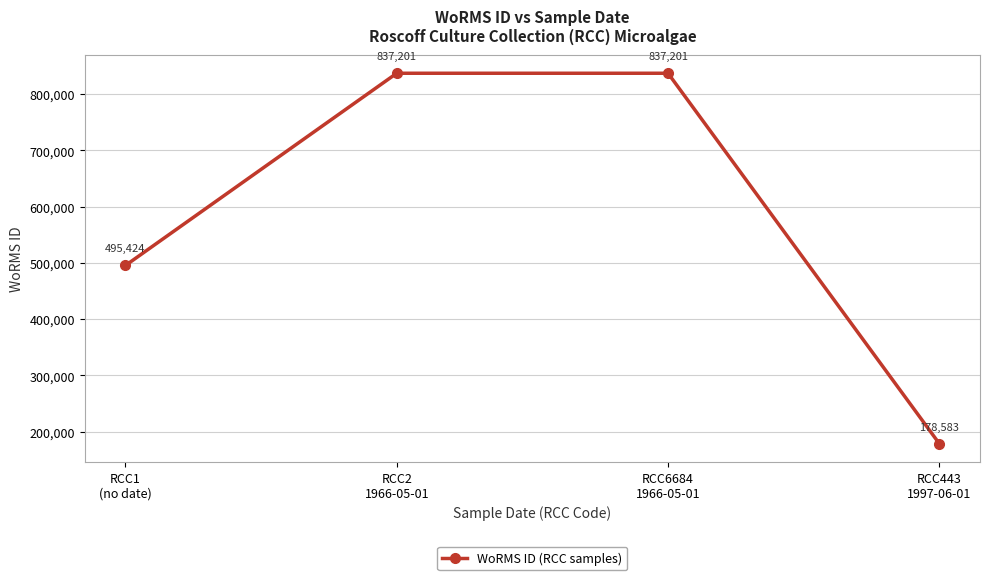

Count the values in the range 495424 to 837201.

3